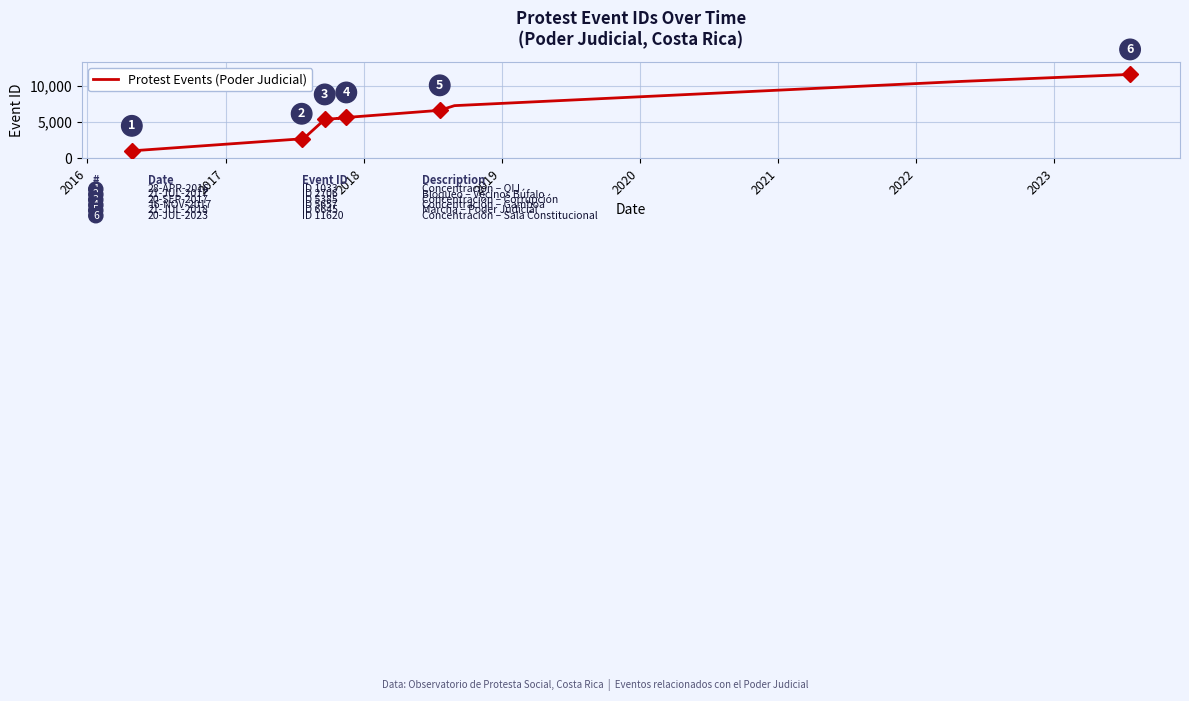

What is the value of the 28th point from the left?

7295